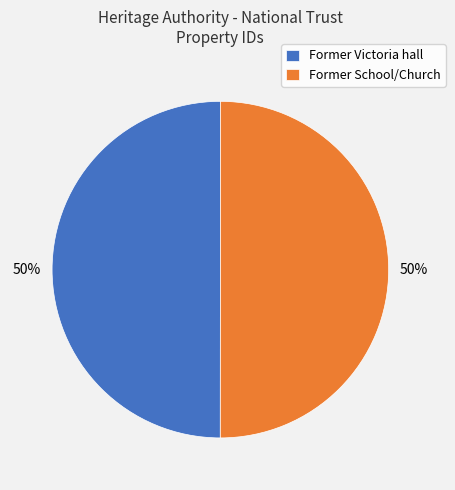

True or false: Former Victoria hall accounts for 50% of the total.

True